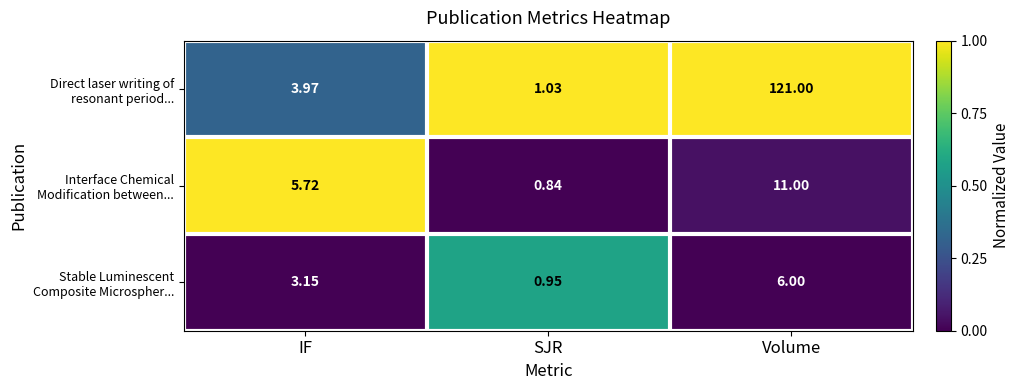

Which label corresponds to the smallest value in the chart?

SJR